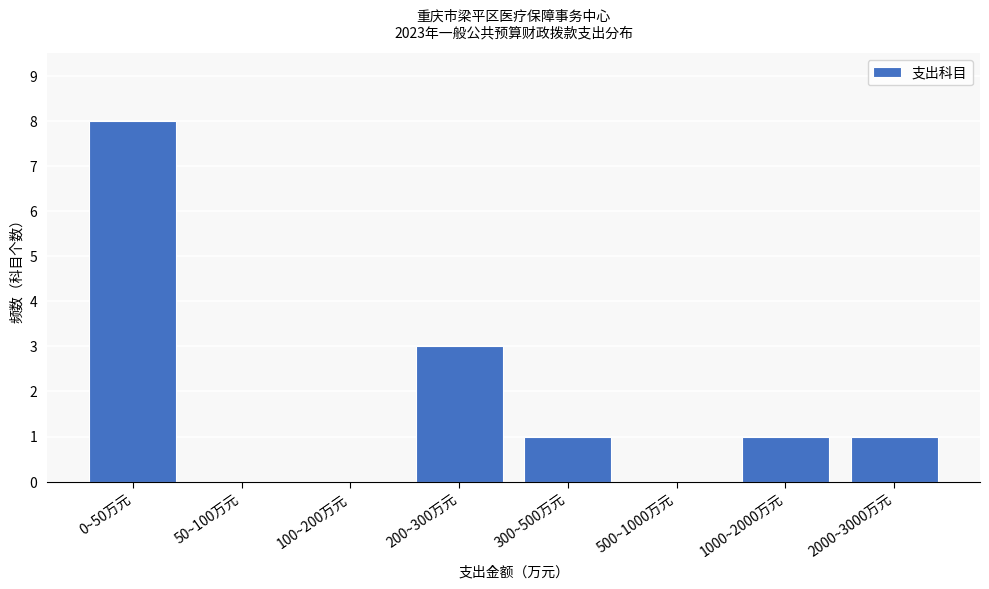

Reading right to left, list all the values displayed in this chart.

2000~3000万元=1	1000~2000万元=1	500~1000万元=0	300~500万元=1	200~300万元=3	100~200万元=0	50~100万元=0	0~50万元=8